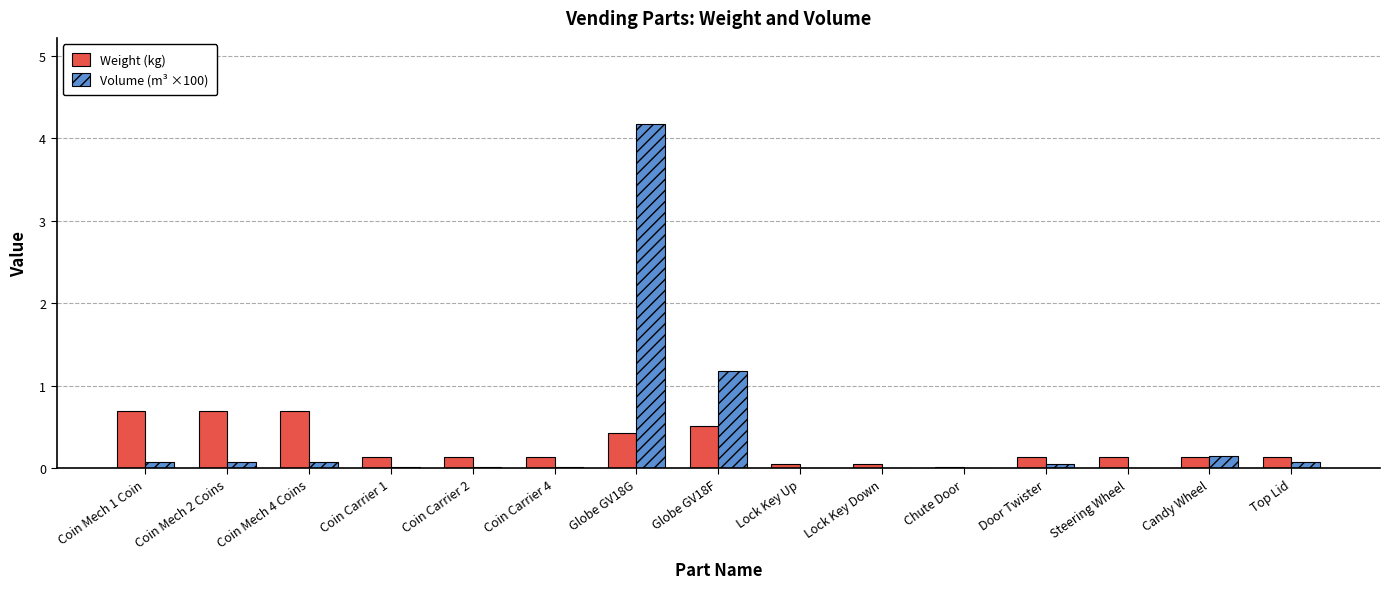

Which category has the highest value in the Volume (m³ ×100) series?

Globe GV18G